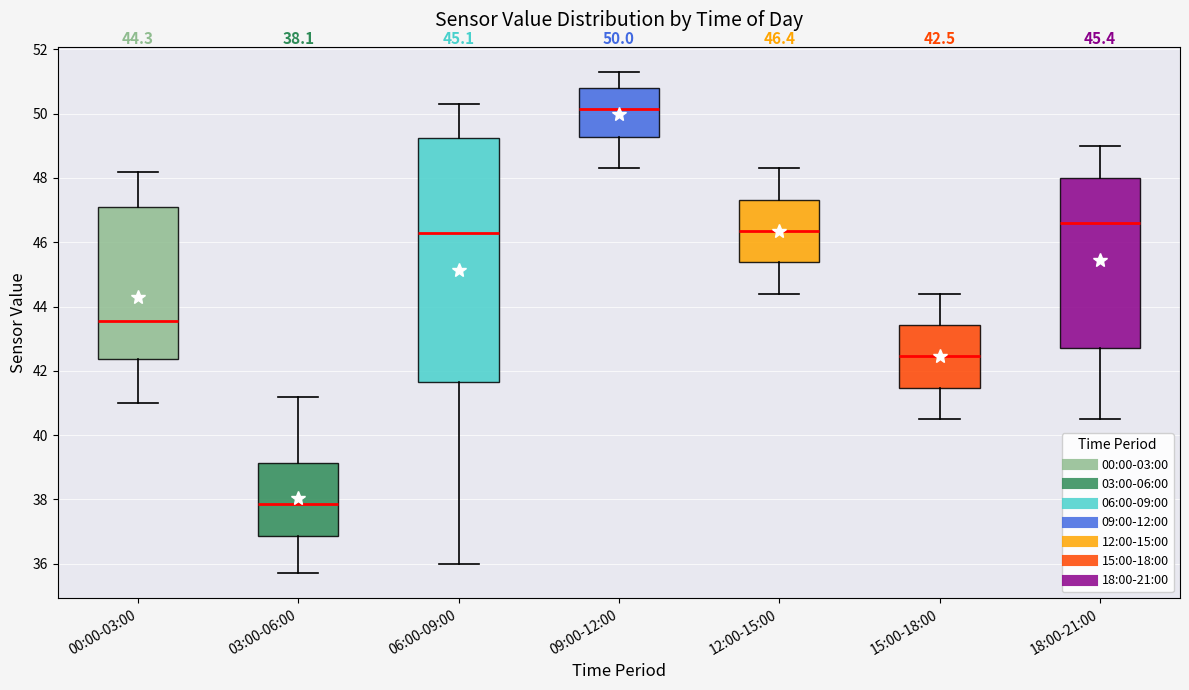

Which box's median line is the lowest?

03:00-06:00